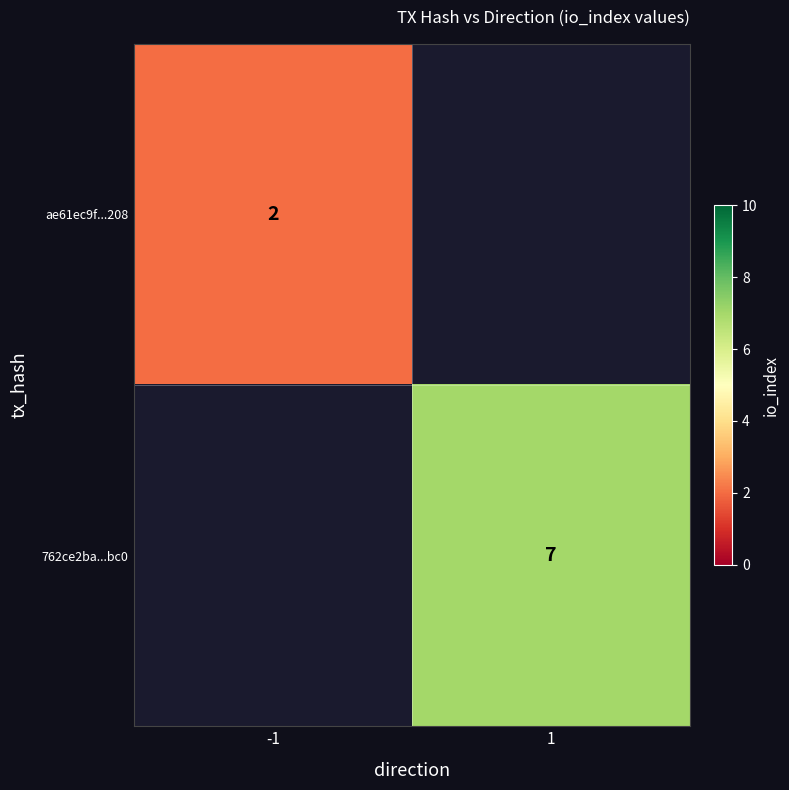

True or false: 762ce2ba...bc0 has a value of 4 at 1.

False